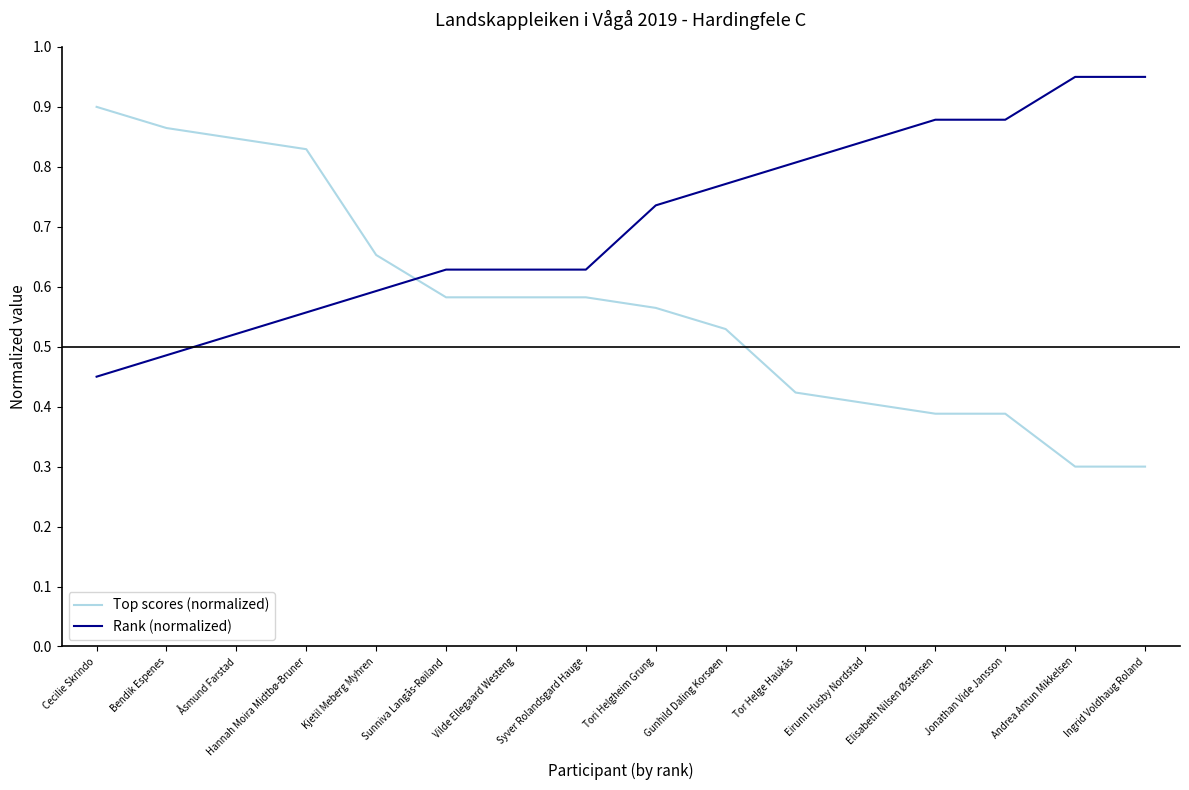

Which series has the widest spread of values?

Top scores (normalized)